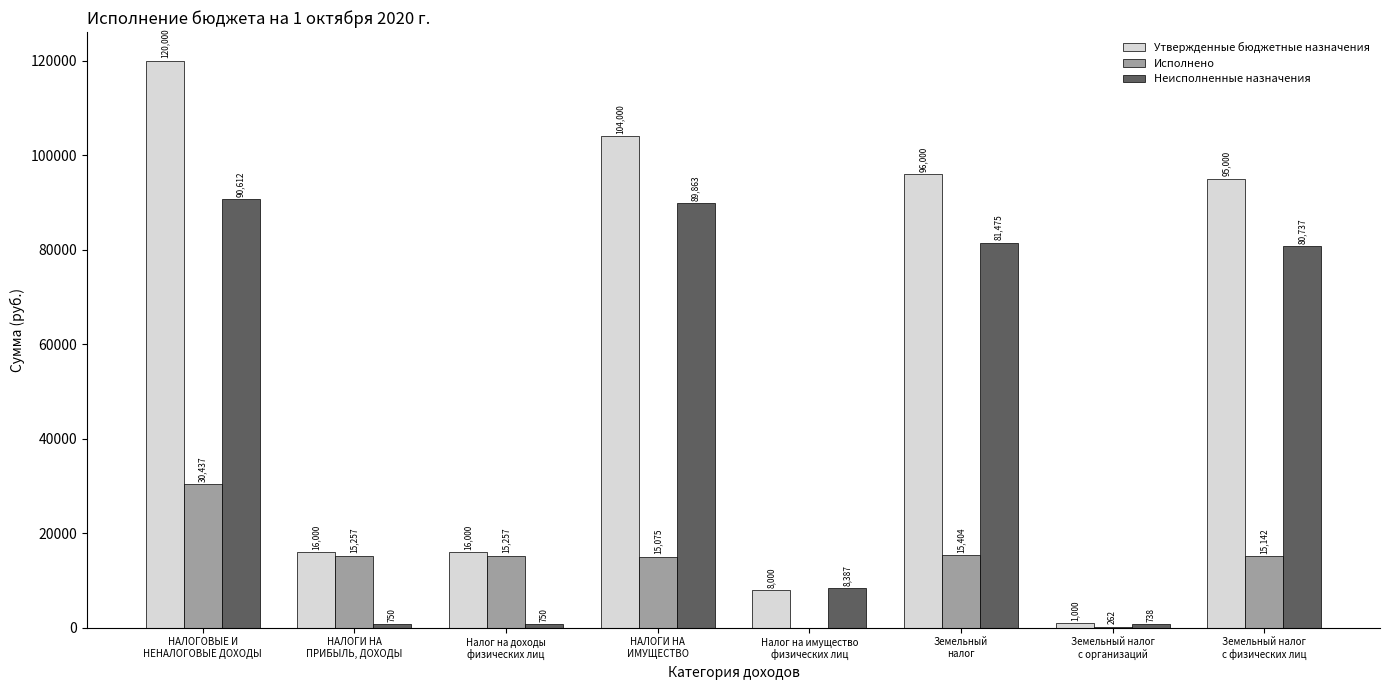

What is the highest value of the Утвержденные бюджетные назначения series?

120000.0